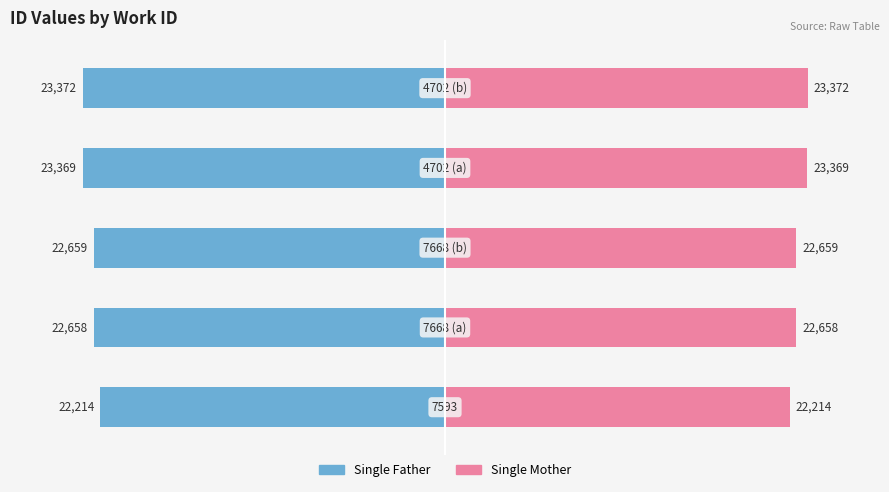

Reading left to right, what are all the values shown in this chart?

Single Father: 0=-47.5	1=-48.5	2=-48.5	3=-50.0	4=-50.0
Single Mother: 0=47.5	1=48.5	2=48.5	3=50.0	4=50.0